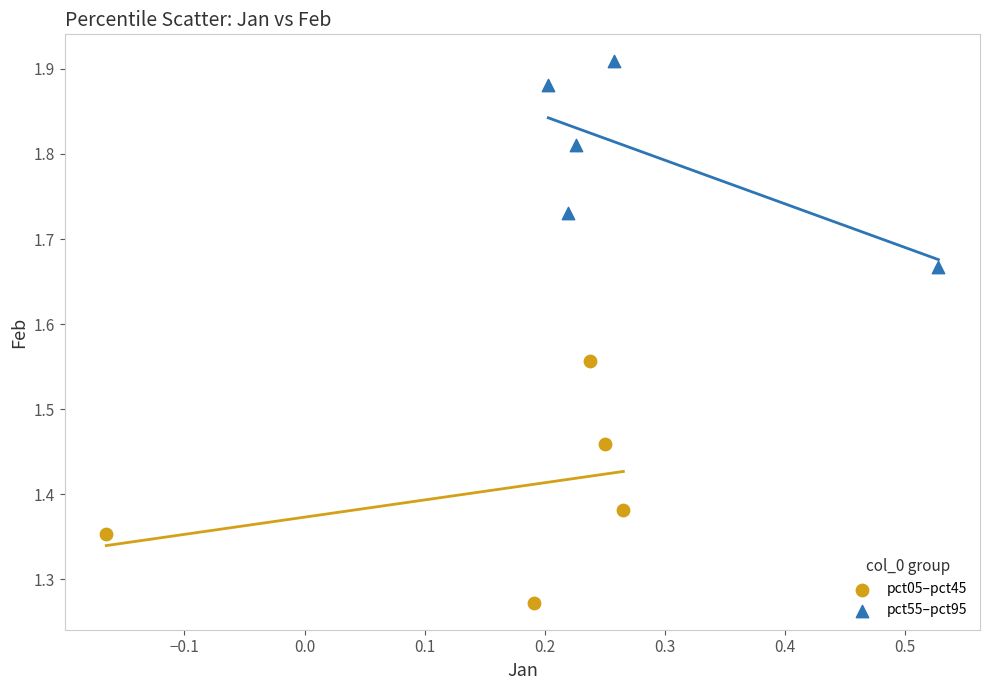

Which series reaches the maximum Y coordinate?

pct55–pct95